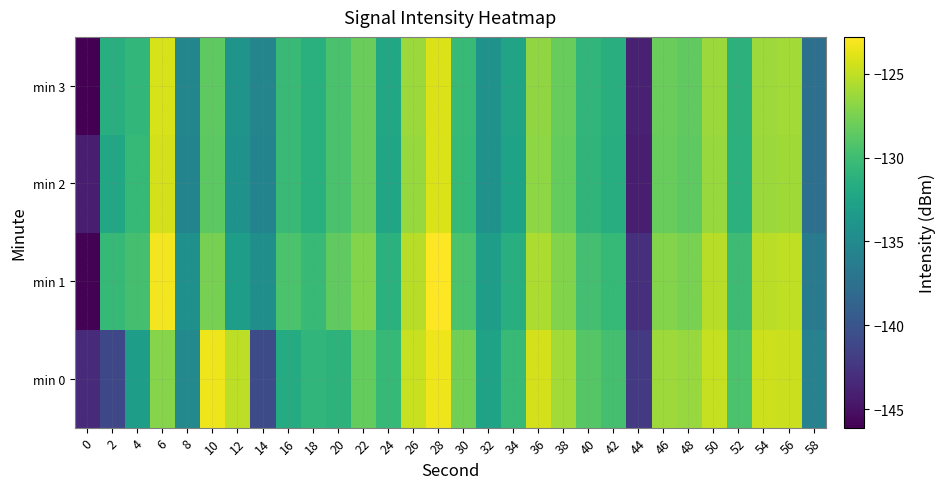

Which series has the largest total across all categories?

min 1